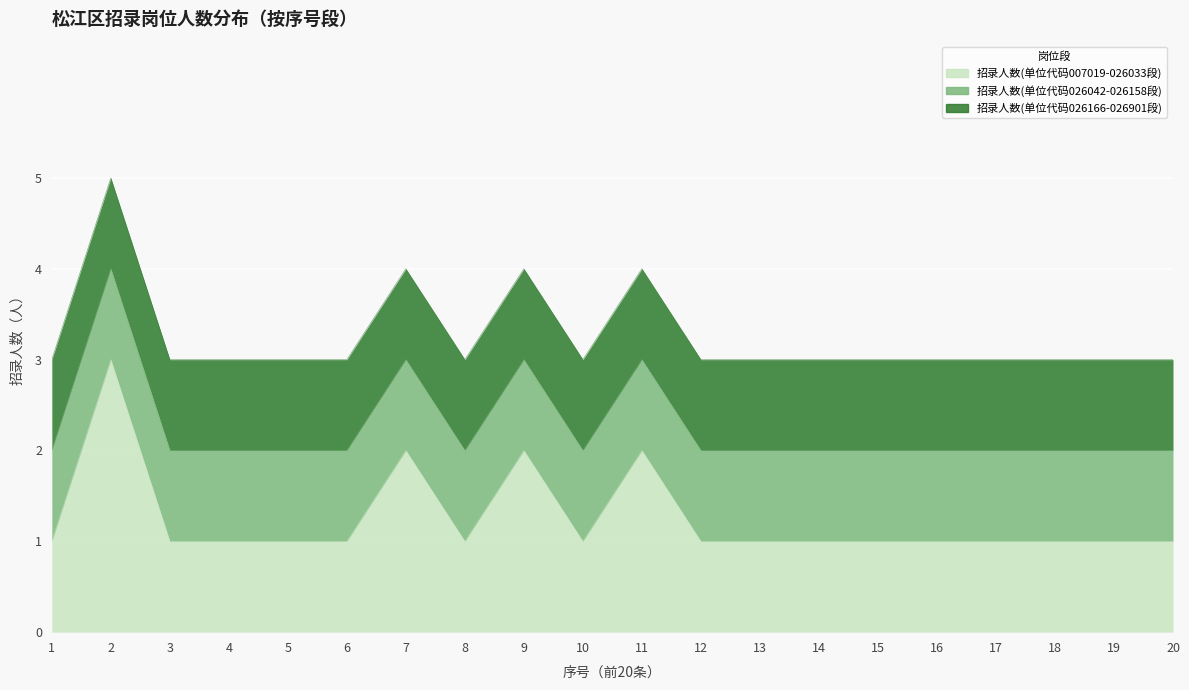

What is the smallest value displayed?

1